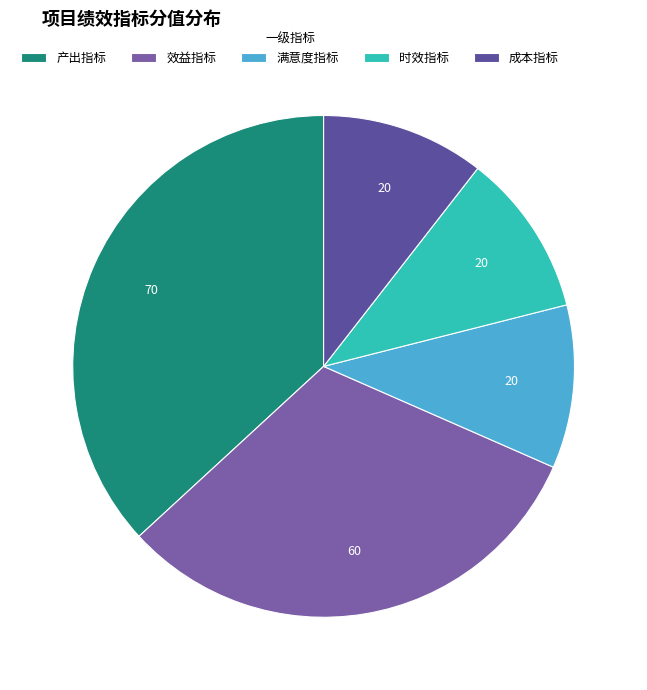

Is there a majority slice in this chart?

No